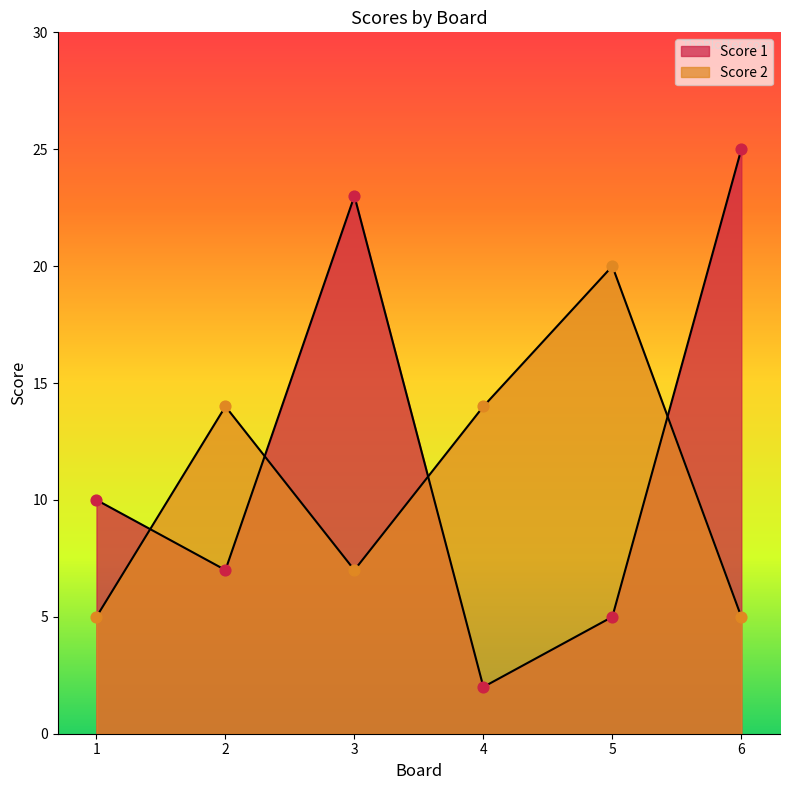

What are all the series names shown in the legend?

Score 1, Score 2